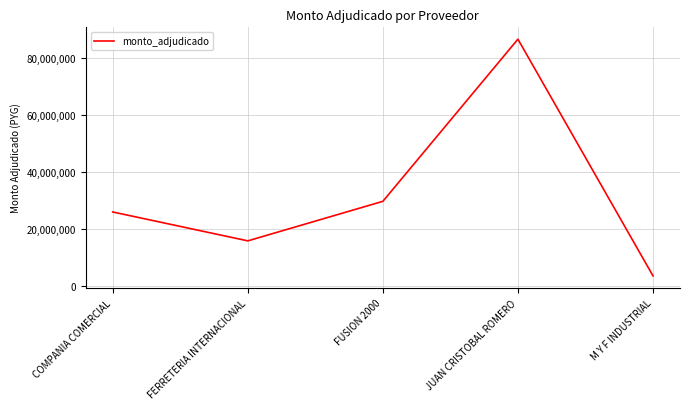

What is the greatest value displayed?

86553790